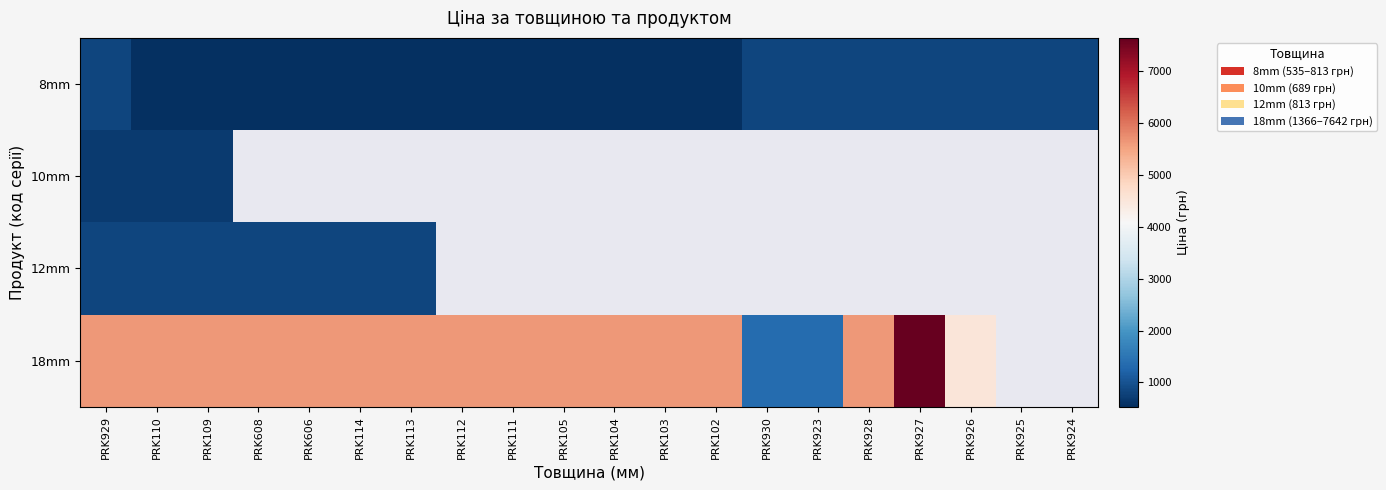

What is the spread (max minus min) of values at PRK926?

3718.4